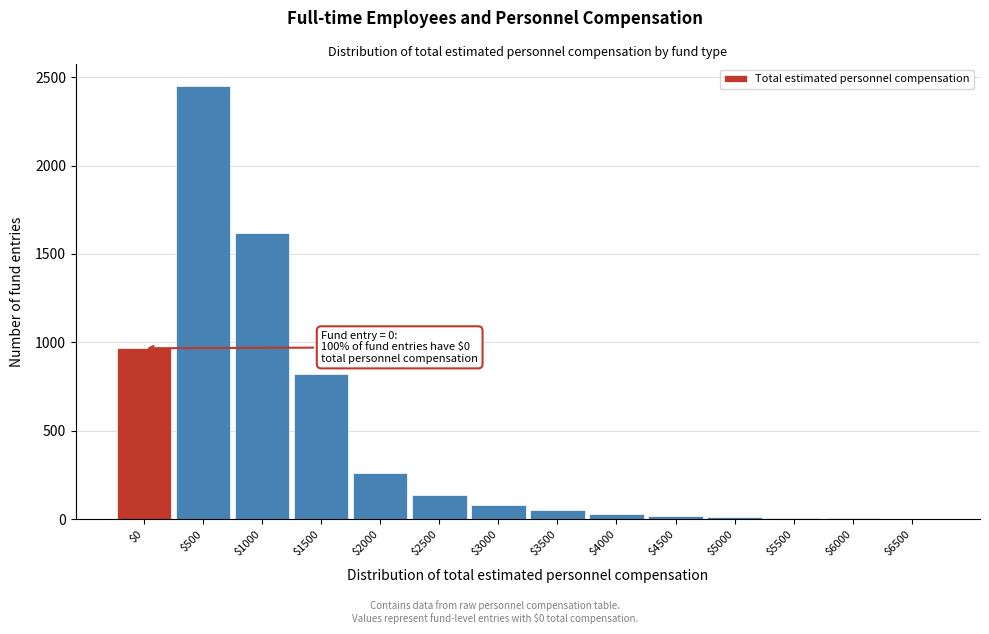

At which category does the chart reach its peak across all series?

$500